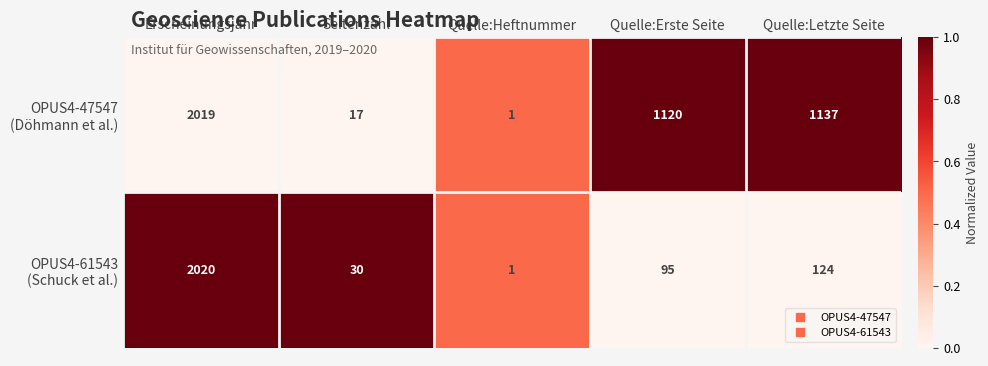

Which label corresponds to the largest value in the chart?

Erscheinungsjahr